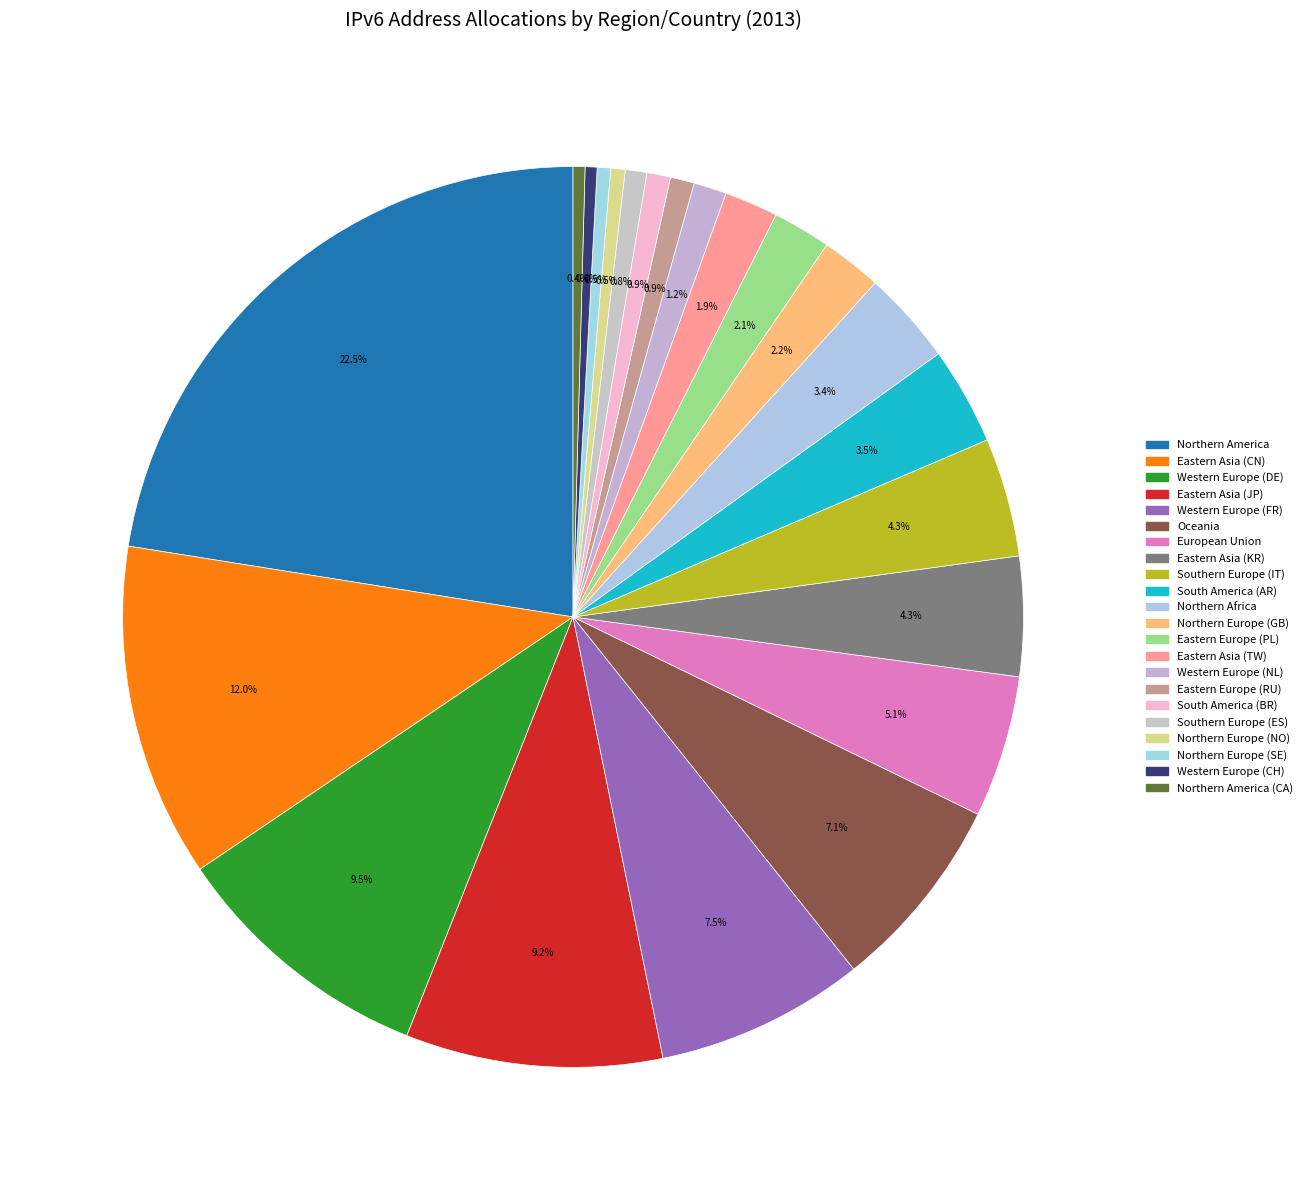

Count the number of slices in the pie.

22